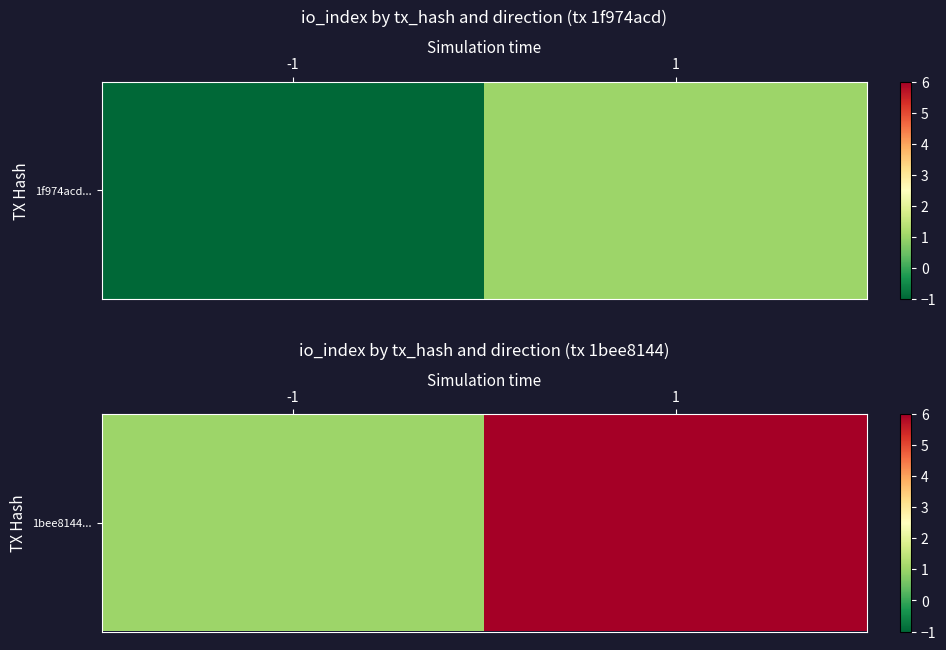

What is the greatest value displayed?

6